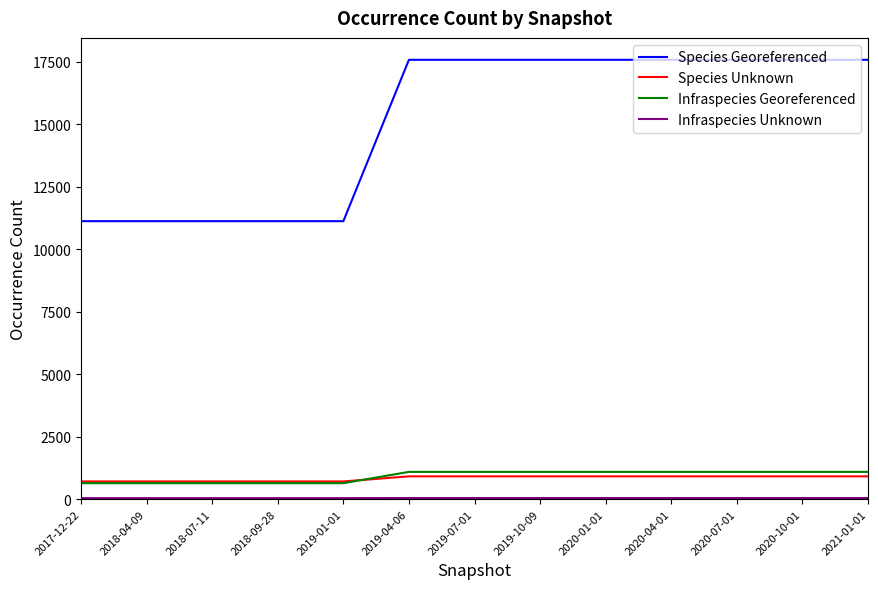

Between 2018-09-28 and 2021-01-01, which series saw the biggest shift?

Species Georeferenced